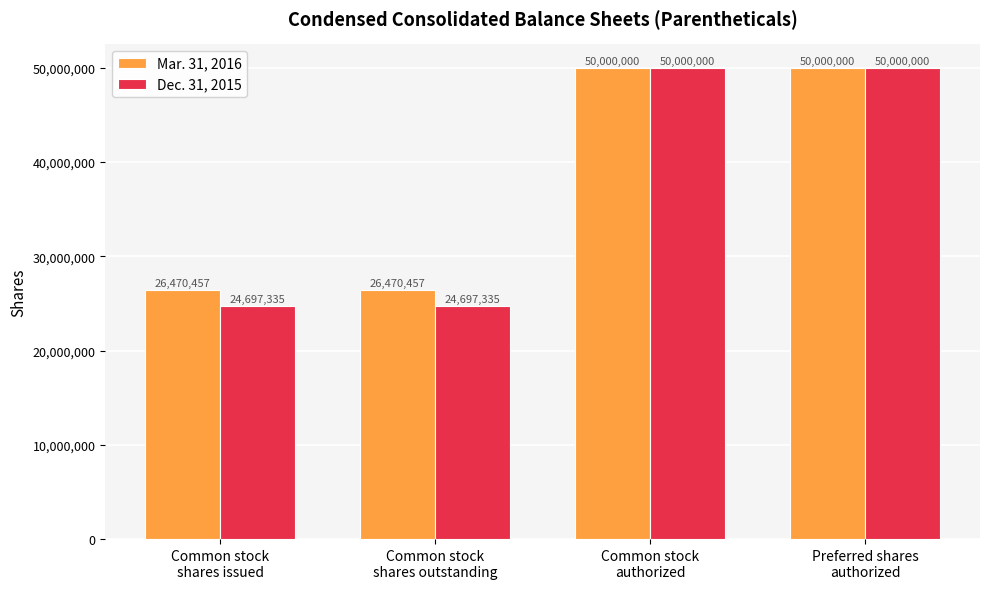

Reading right to left, what are all the values shown in this chart?

Mar. 31, 2016: 50000000	50000000	26470457	26470457
Dec. 31, 2015: 50000000	50000000	24697335	24697335